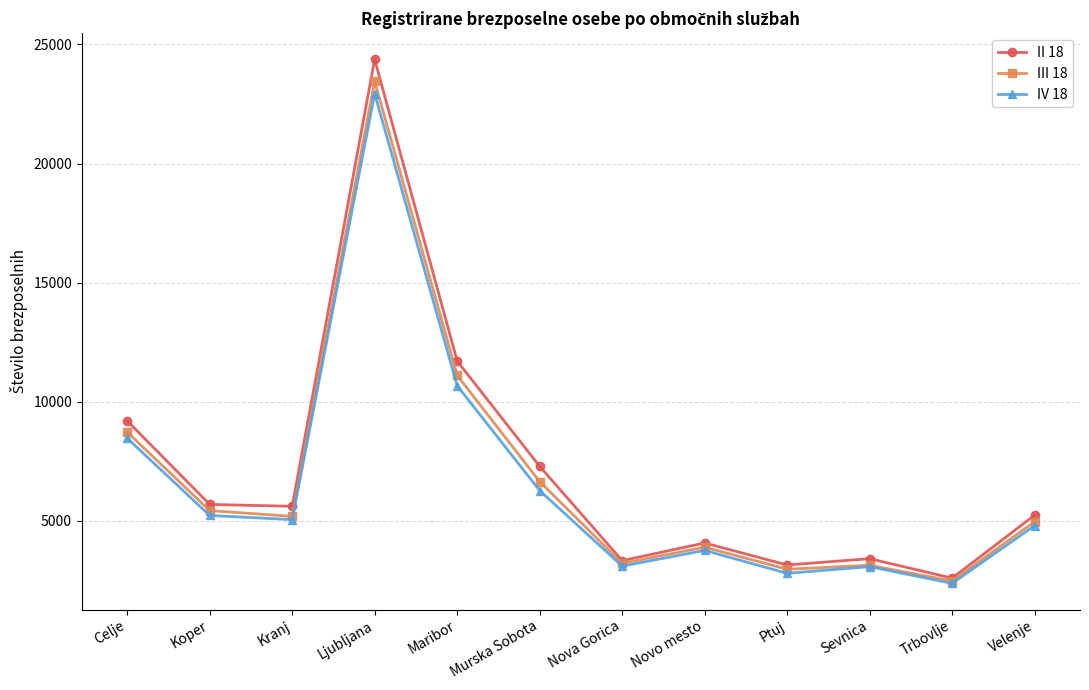

In III 18, how many points are higher than both neighbors (excluding endpoints)?

3